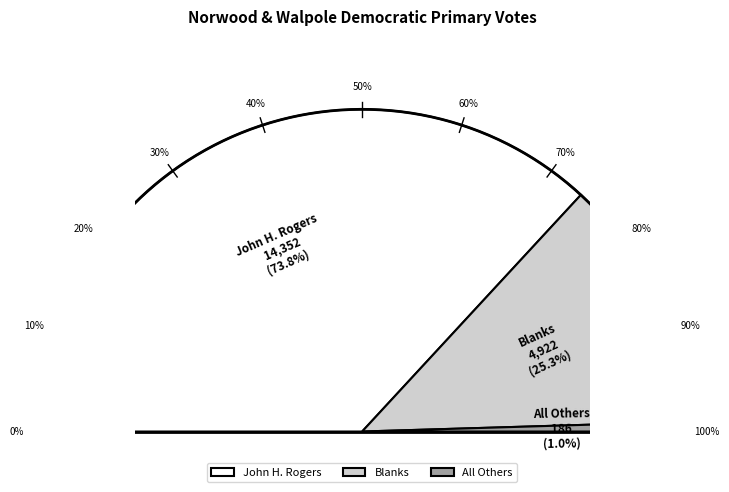

To the nearest percent, what portion does John H. Rogers represent?

74%